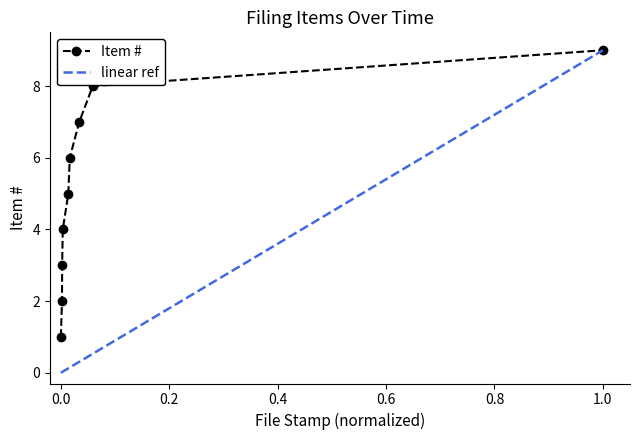

Reading left to right, what are all the values shown in this chart?

1	2	3	4	5	6	7	8	9